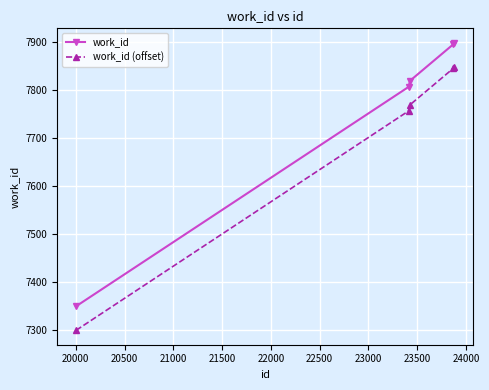

What is the value of the work_id (offset) point at the 3rd from the left?

7769